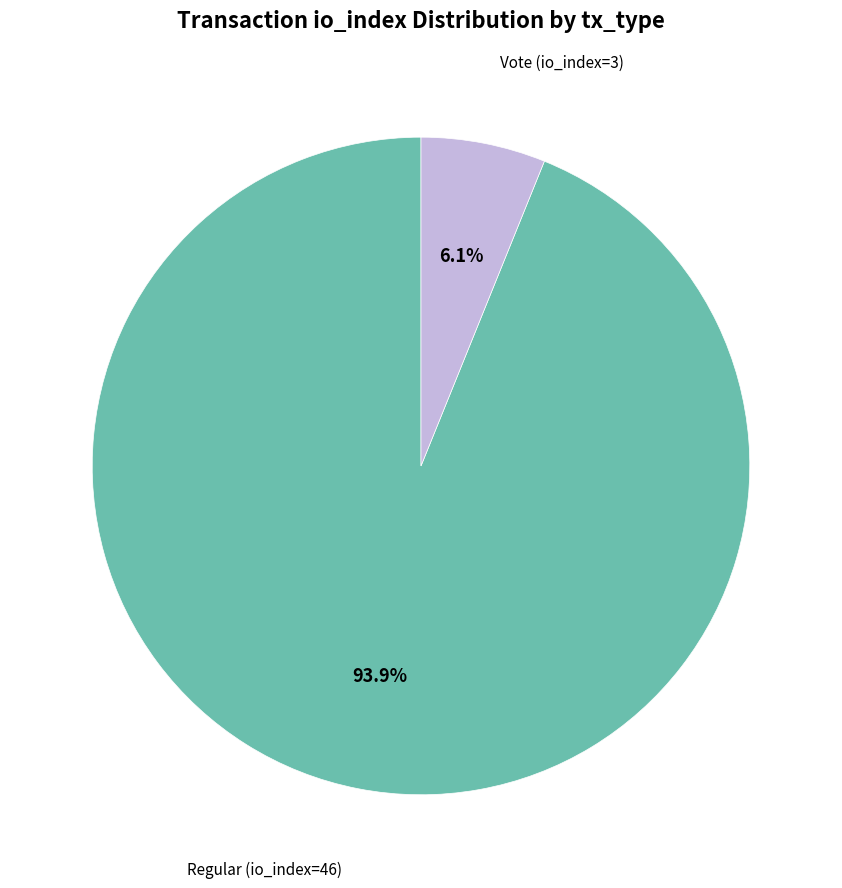

Which category has the biggest portion of the pie?

Regular (io_index=46)